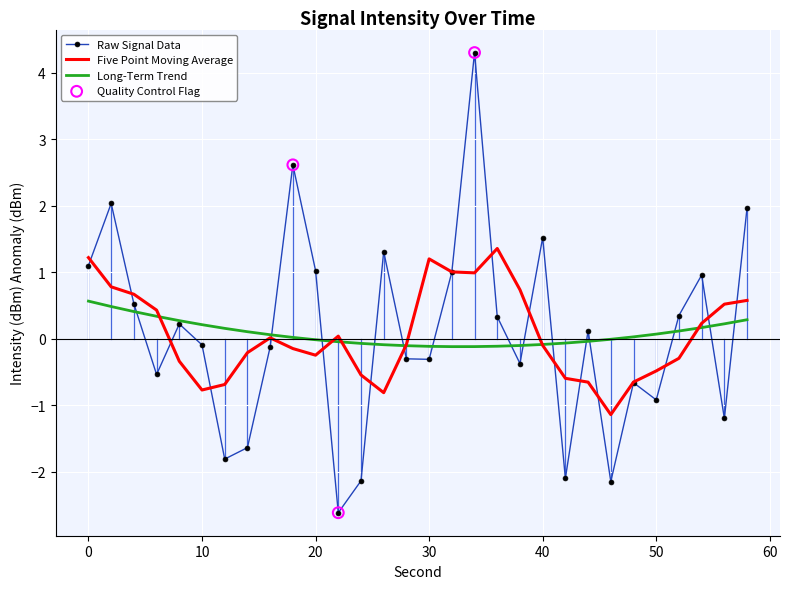

What is the maximum value shown in the chart?

4.3